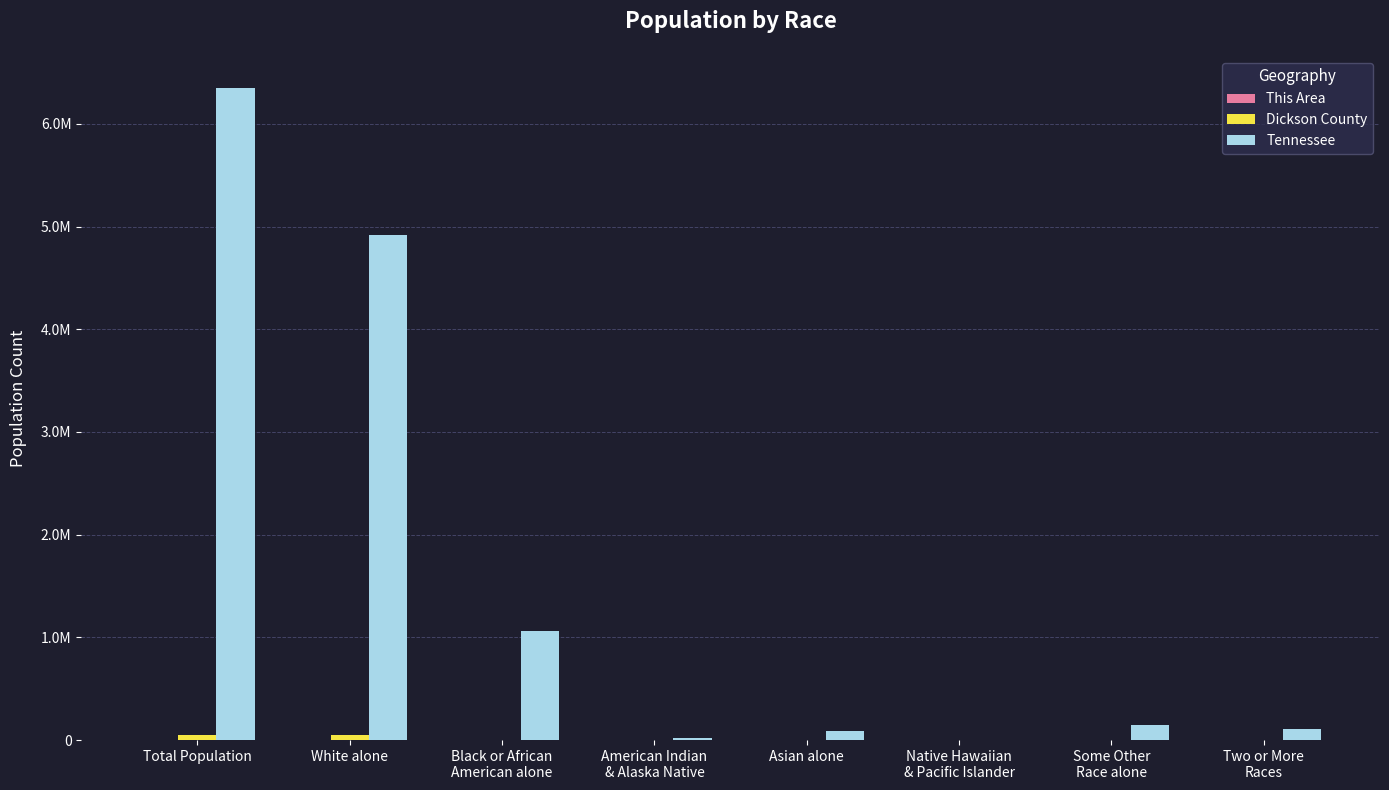

Are the bars grouped side by side (vs. stacked)?

Yes